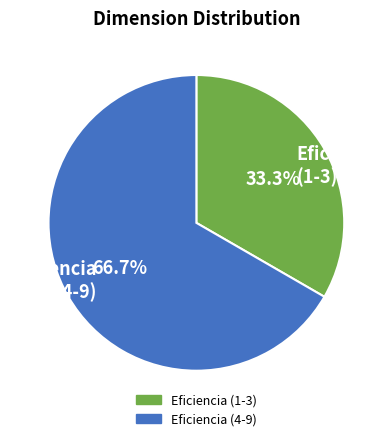

Does Eficiencia (4-9) account for over 50% of the chart?

Yes